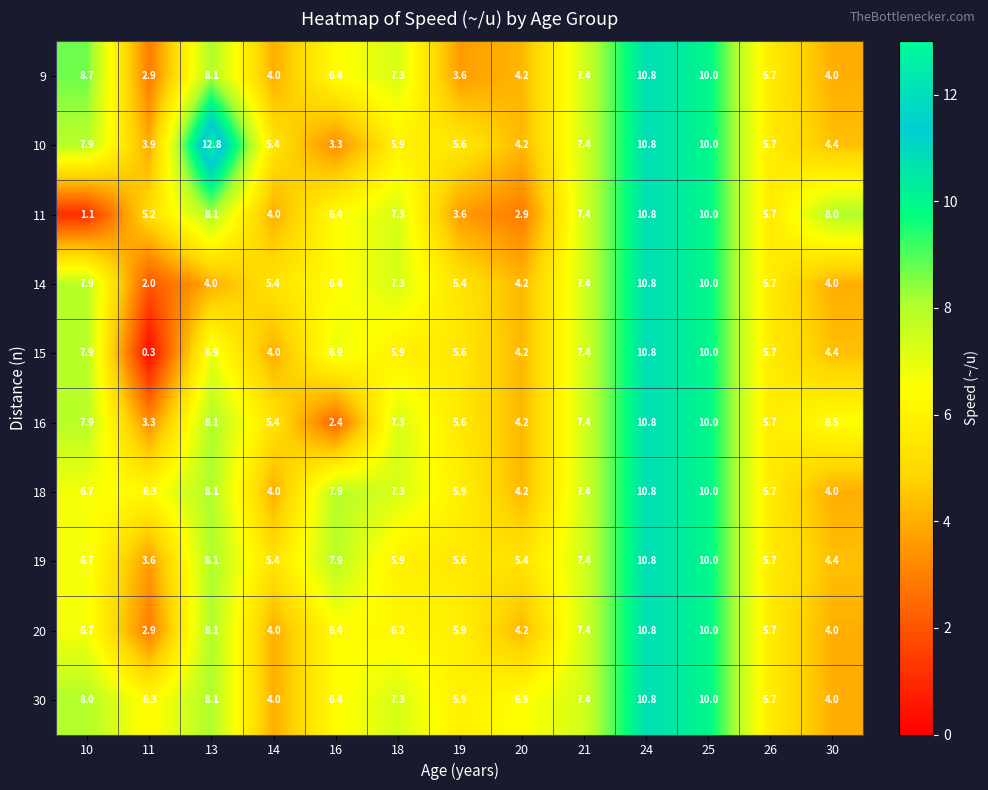

Where does the 9 series first go above 6?

10